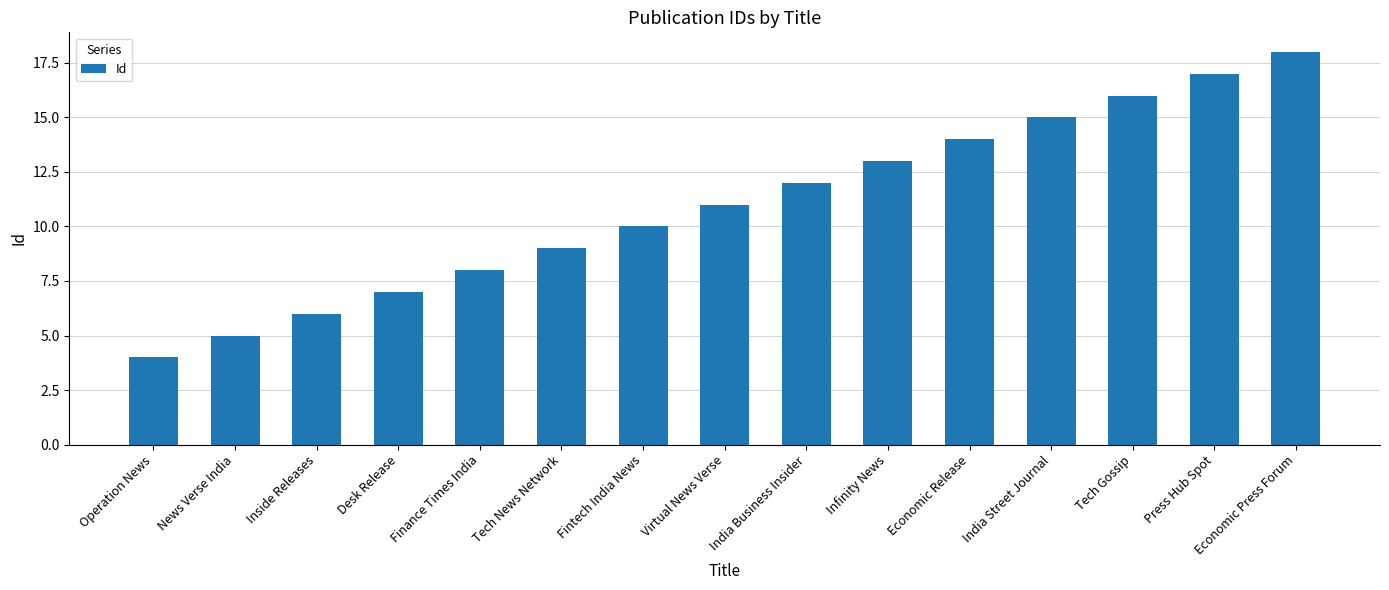

What is the difference between the values at India Business Insider and Inside Releases?

6